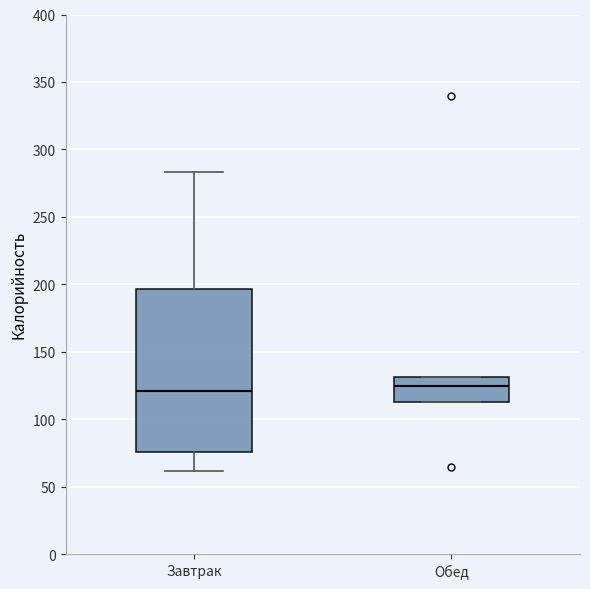

Comparing the boxes themselves (not the whiskers), which one is the tallest?

Завтрак